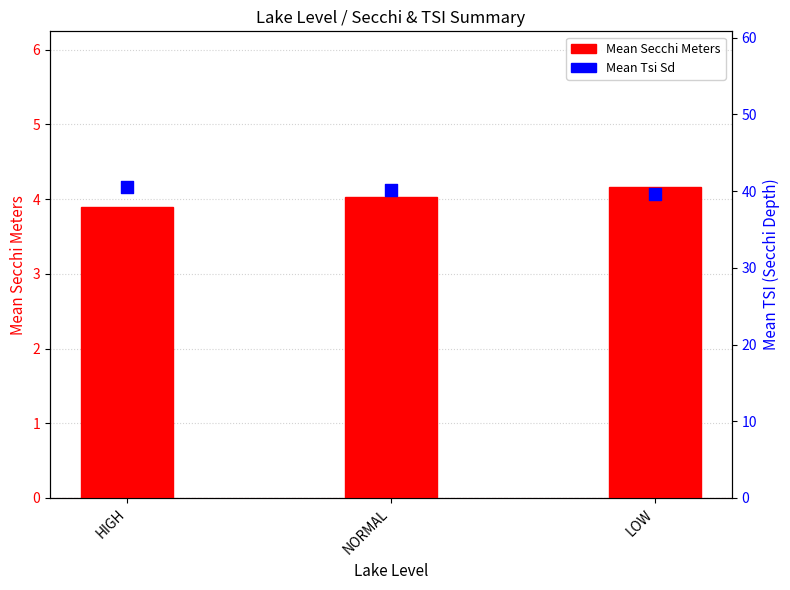

Is the value of Mean Tsi Sd at HIGH greater than the value of Mean Secchi Meters at HIGH?

Yes